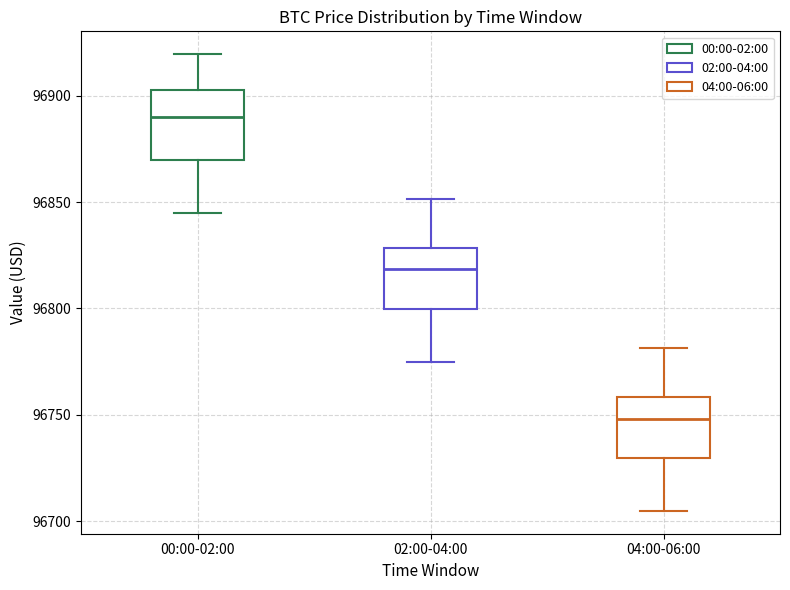

Which box has the lowest median line?

04:00-06:00